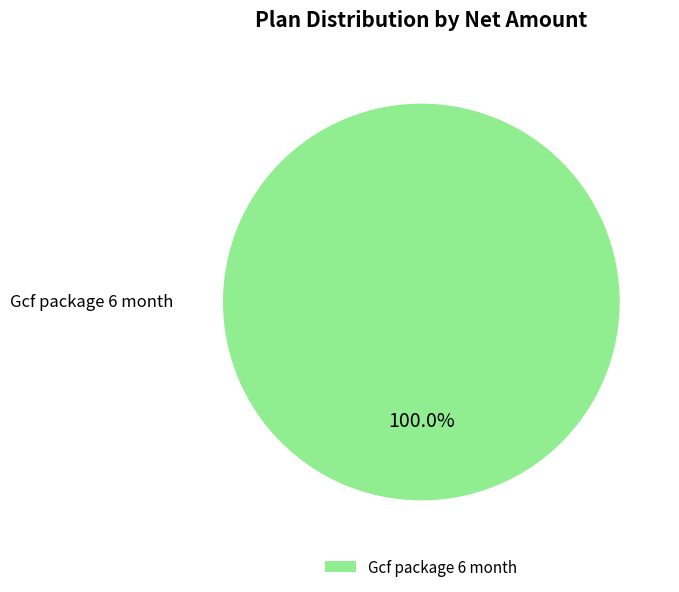

Rank the categories by value from highest to lowest.

Gcf package 6 month